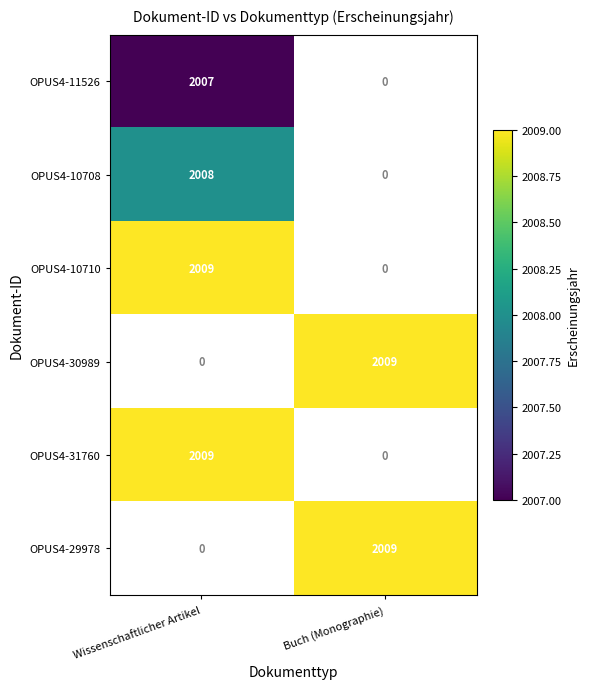

At how many categories does at least one series exceed 2008?

2